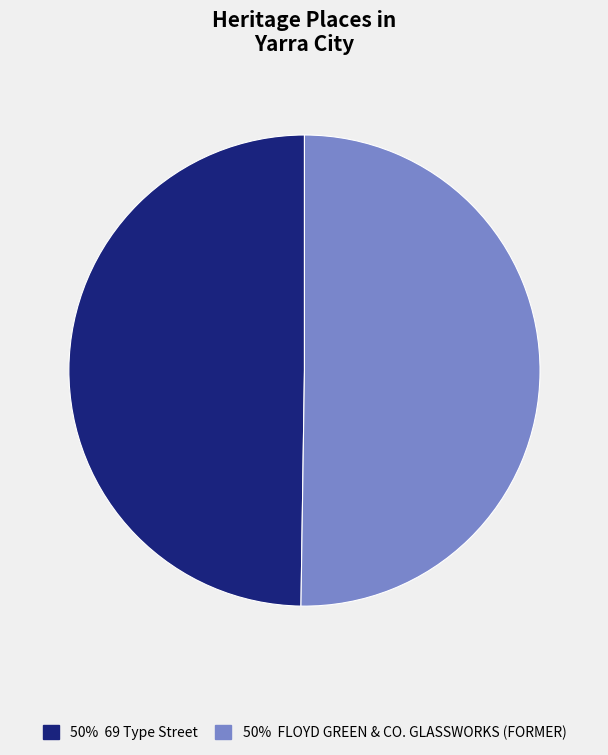

Count the number of slices in the pie.

2